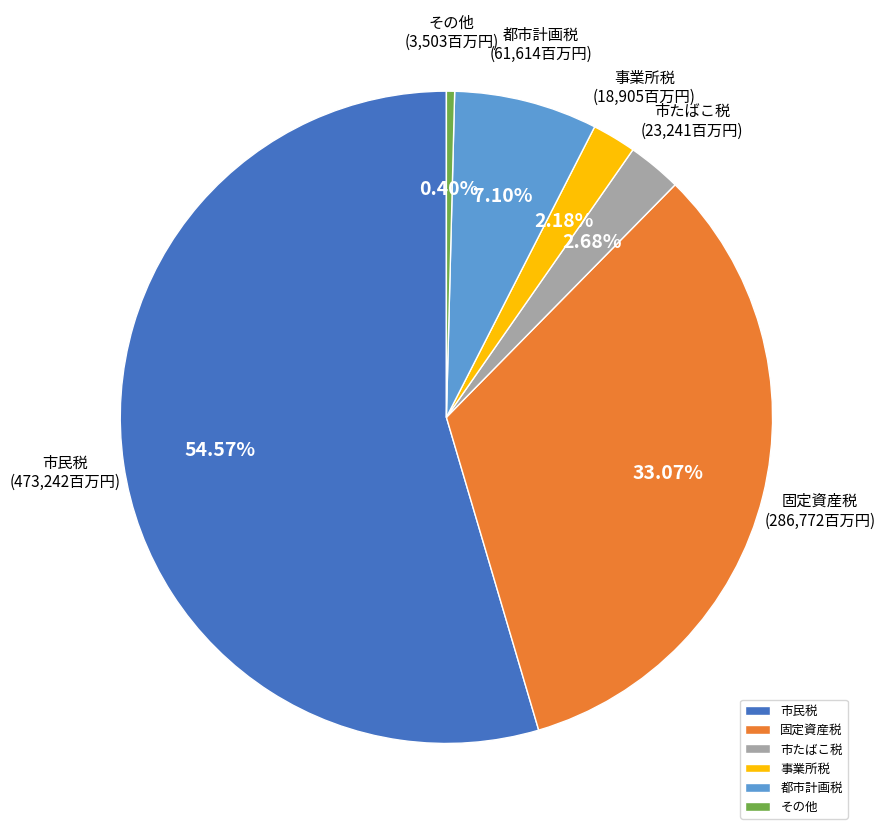

To the nearest percent, what portion does 事業所税 represent?

2%